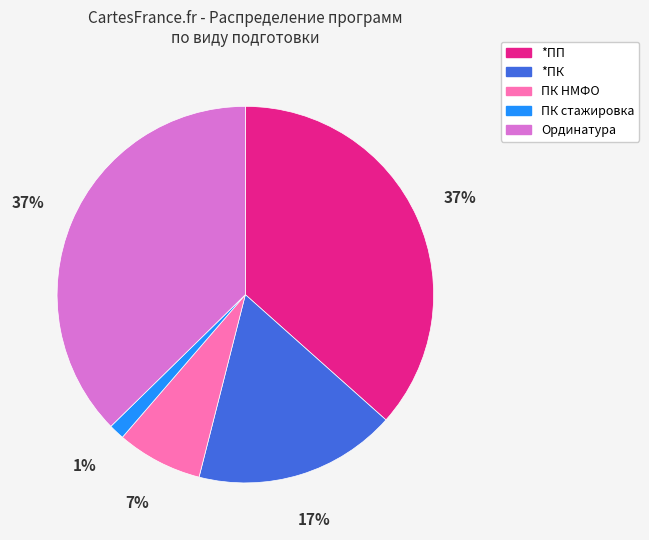

Combined, do *ПП and Ординатура account for over 50%?

Yes